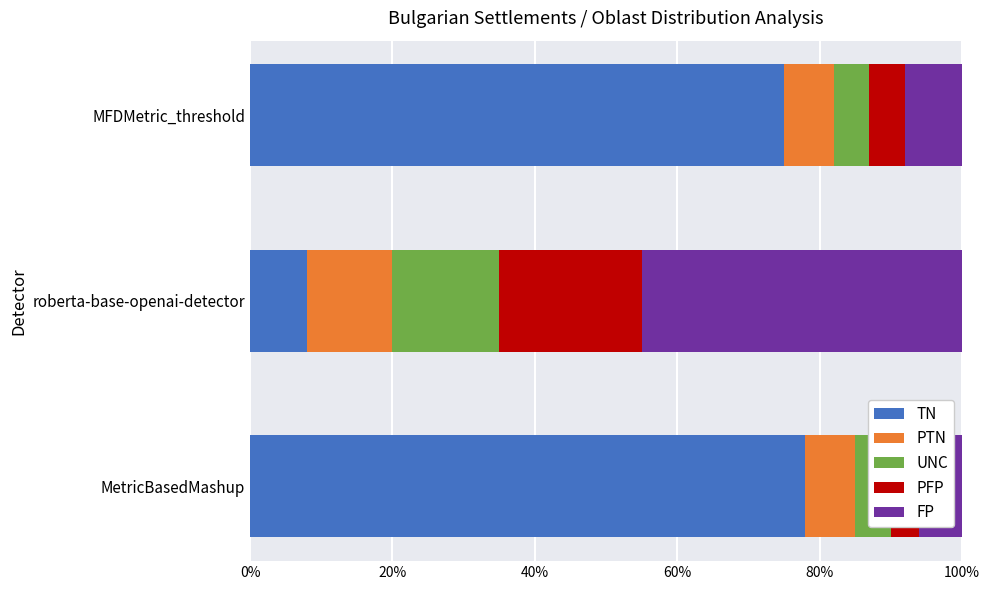

Which series changed the most between 20% and 40%?

TN